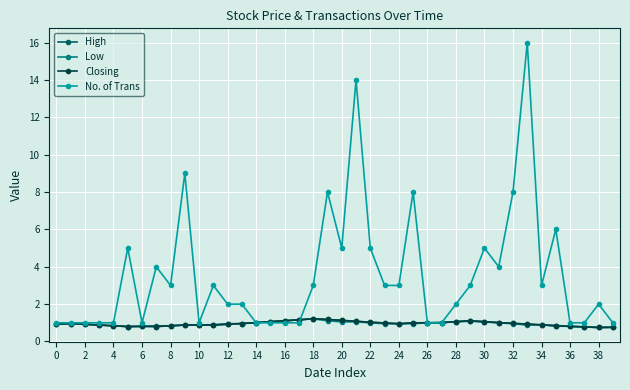

Which series has the widest spread of values?

No. of Trans